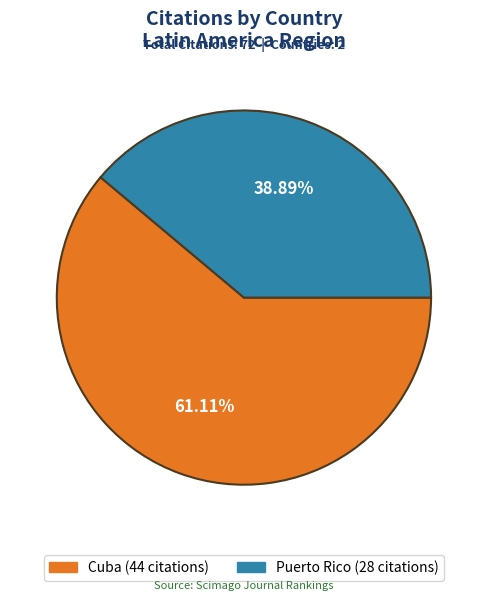

Combined, what portion of the pie is Cuba and Puerto Rico?

100.0%